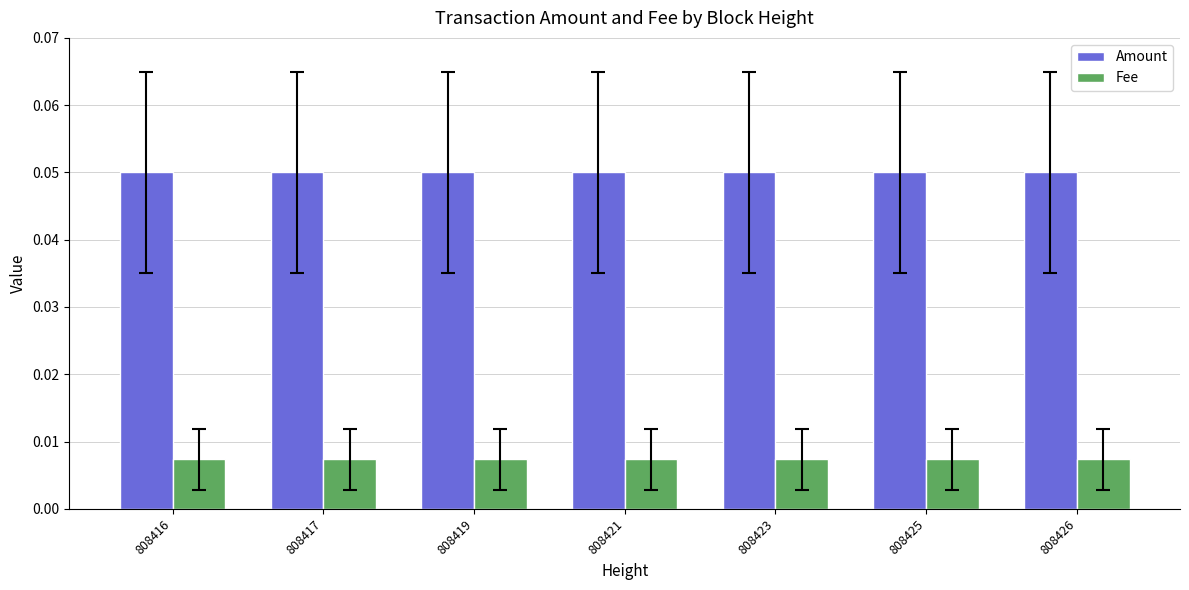

Rank the series by their average value, from highest to lowest.

Amount, Fee